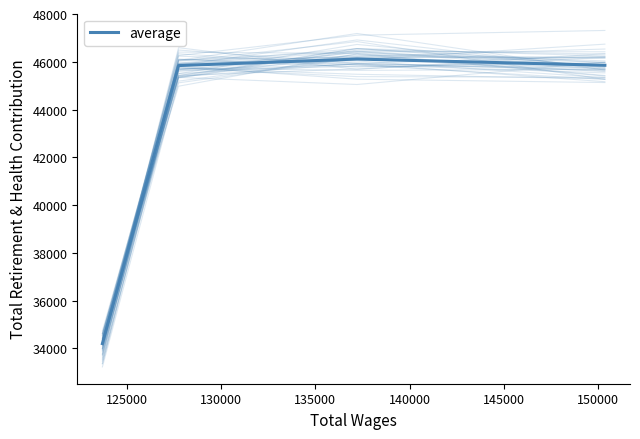

How many data points does each series have?

4